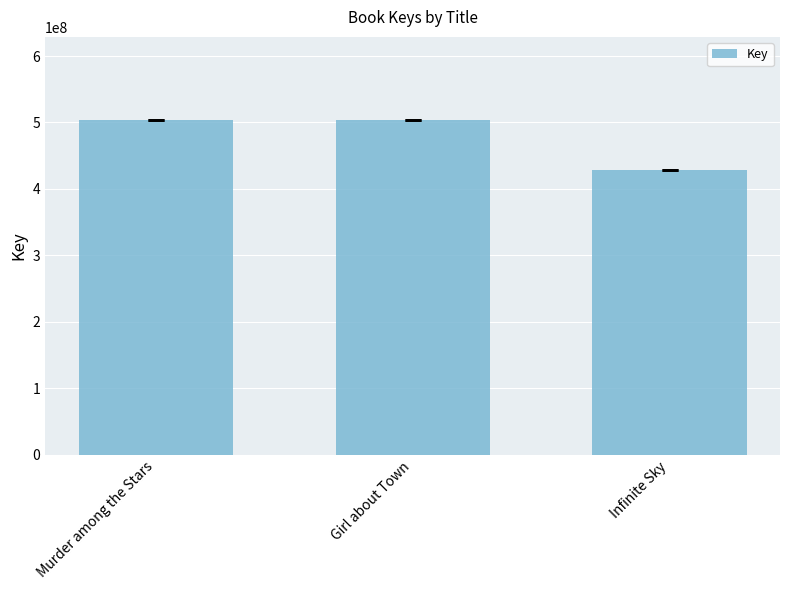

What is the label of the 1st bar from the right?

Infinite Sky